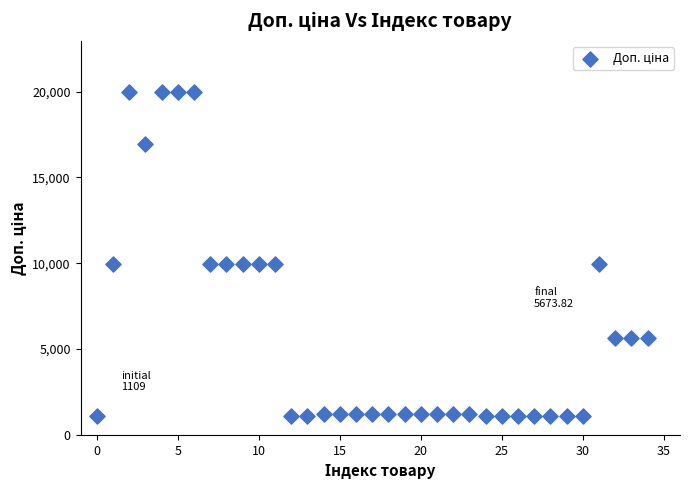

What is the range of Y values (max minus min)?

18882.5